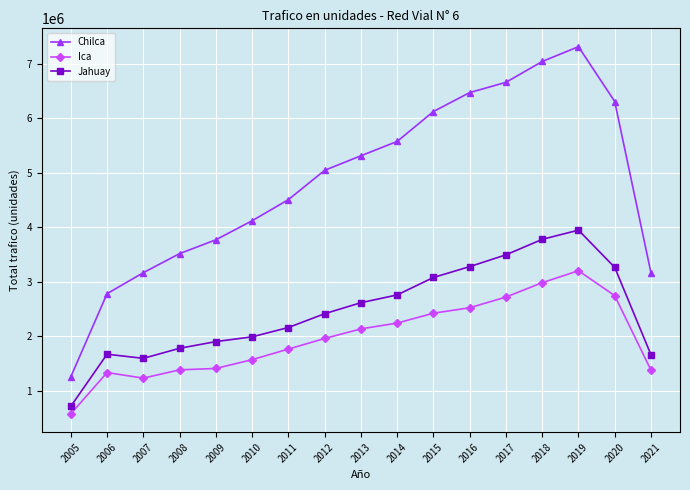

What is the minimum value shown in the chart?

580484